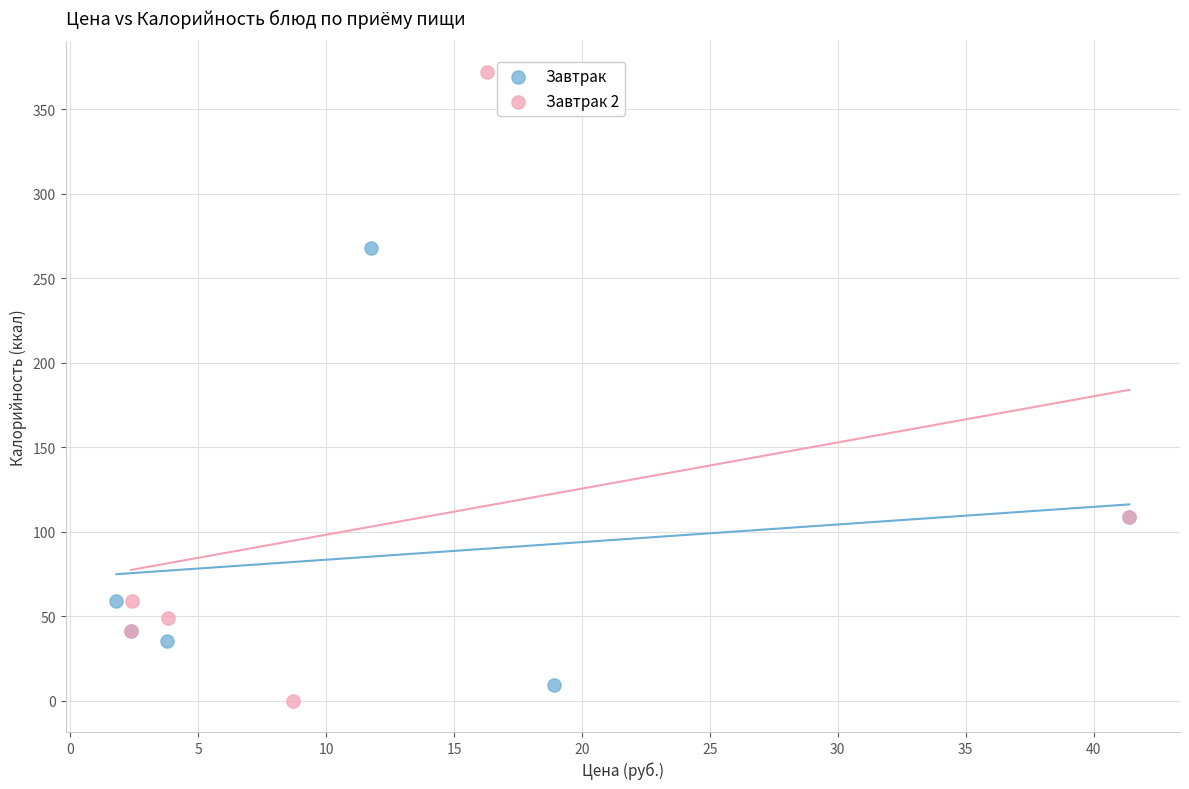

Which series has the widest spread of Y values?

Завтрак 2